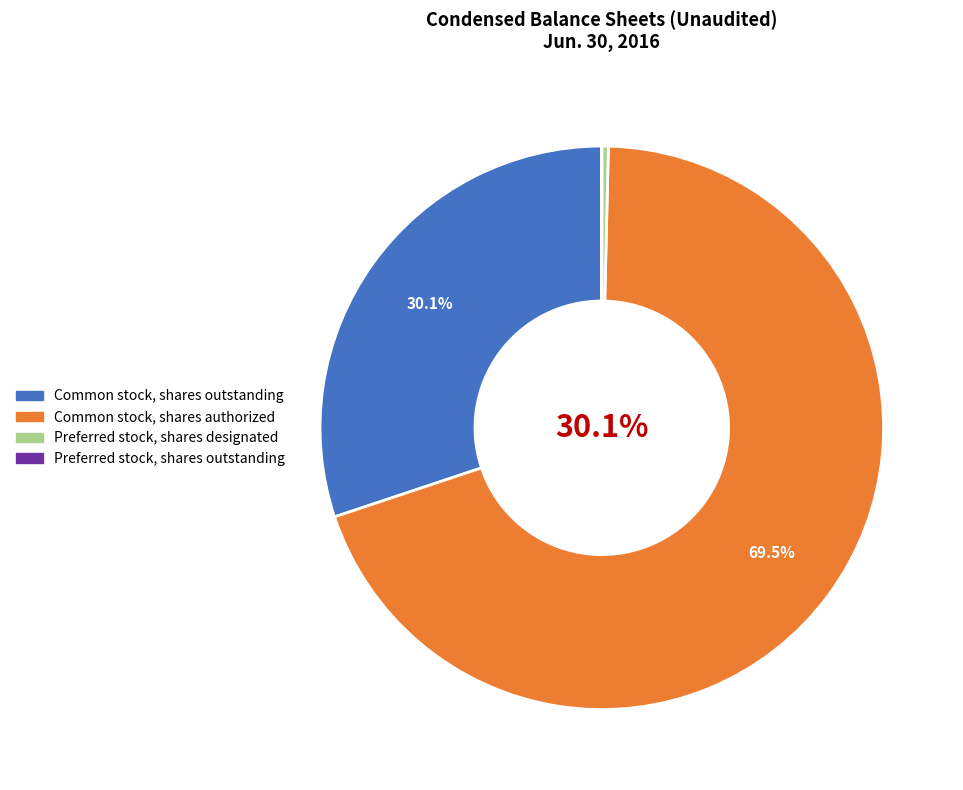

Which category has the biggest portion of the pie?

Common stock, shares authorized